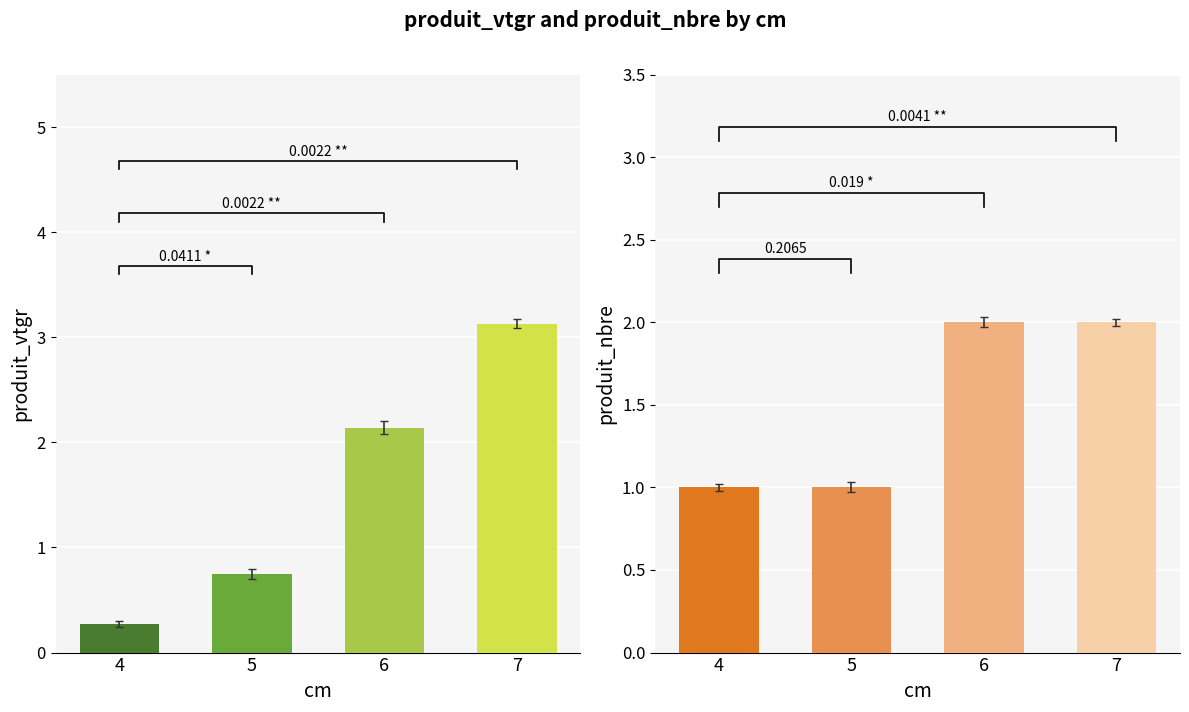

True or false: produit_vtgr has a value of 0.9 at 6.

False